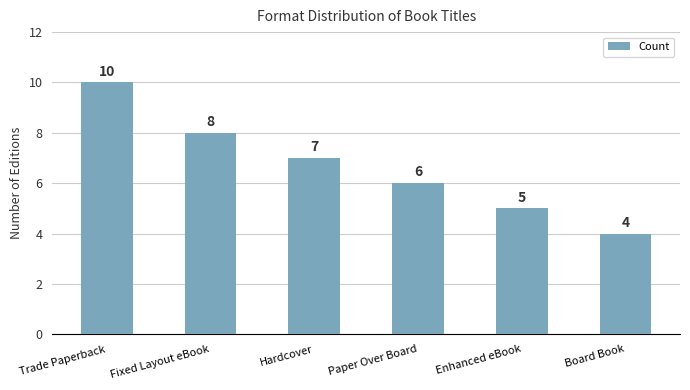

Rank the categories by value from highest to lowest.

Trade Paperback, Fixed Layout eBook, Hardcover, Paper Over Board, Enhanced eBook, Board Book